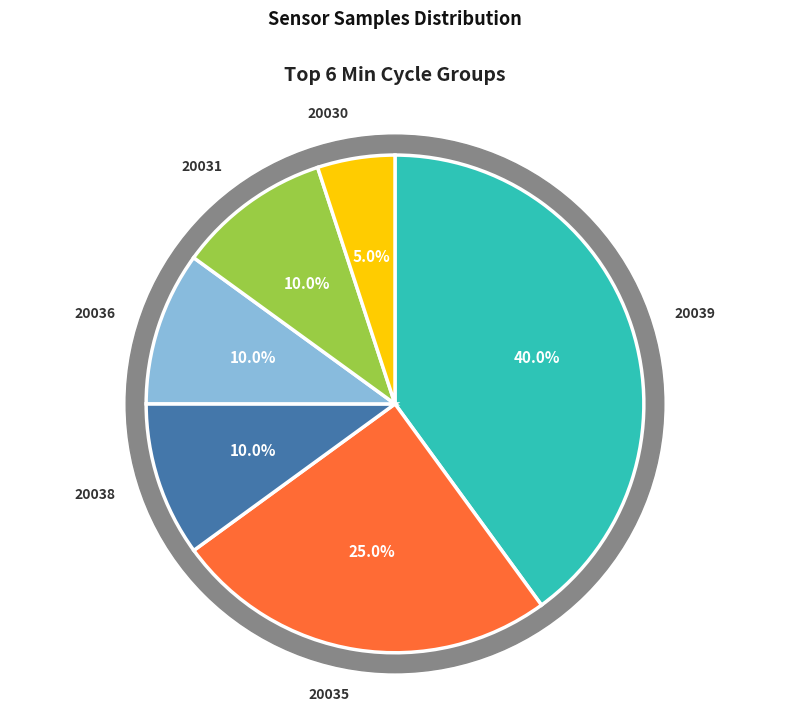

Is it true that 20039 is 1% of the pie?

False